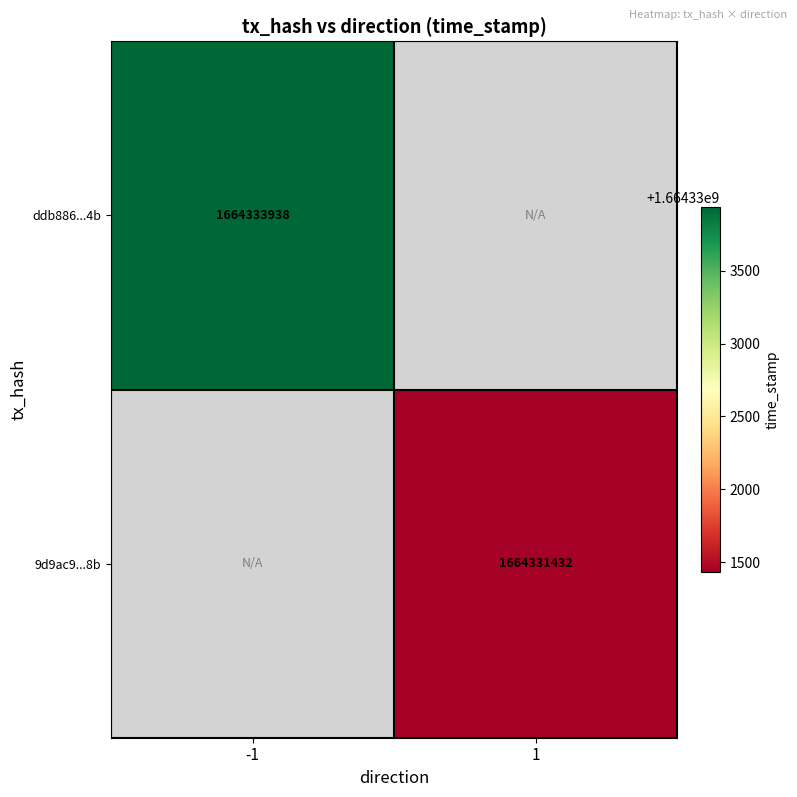

Is it true that 9d9ac9...8b equals 551711406 at 1?

False